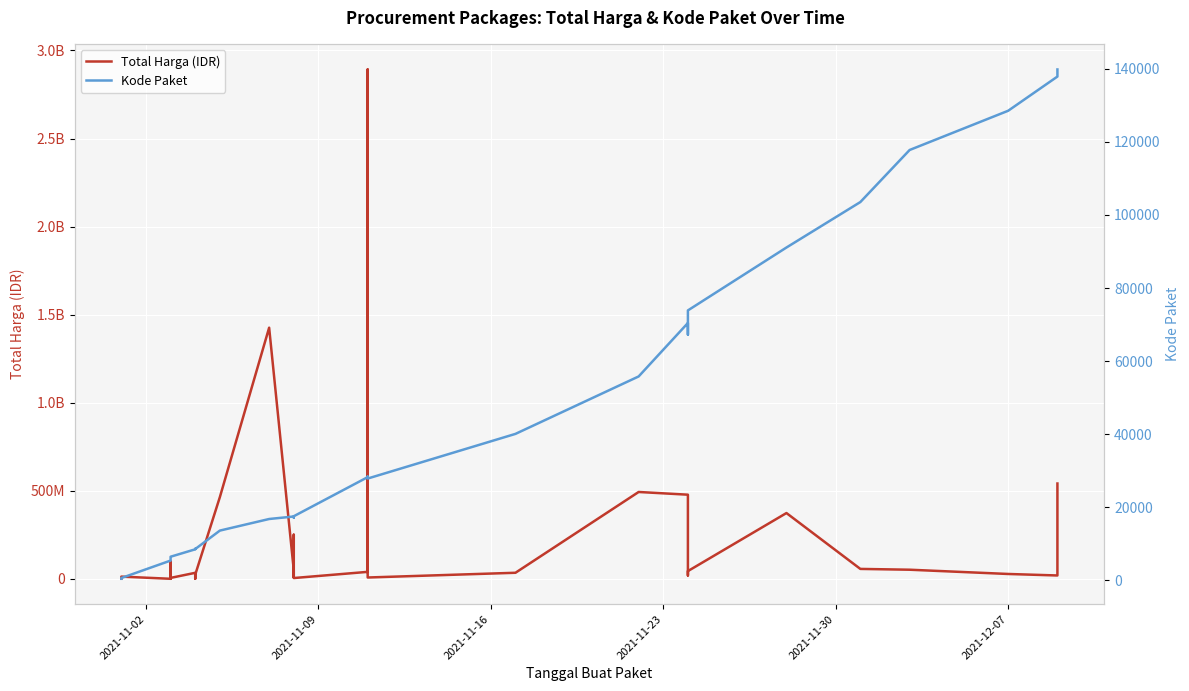

What is the sum of all Total Harga (IDR) values?

7518497085